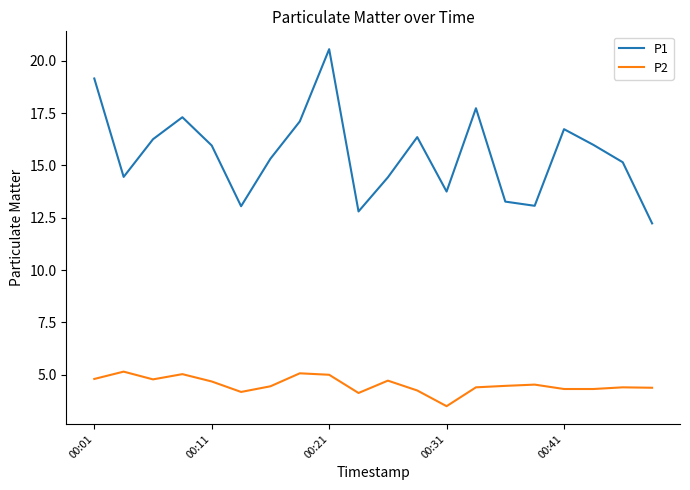

Which series has the largest range (max minus min)?

P1